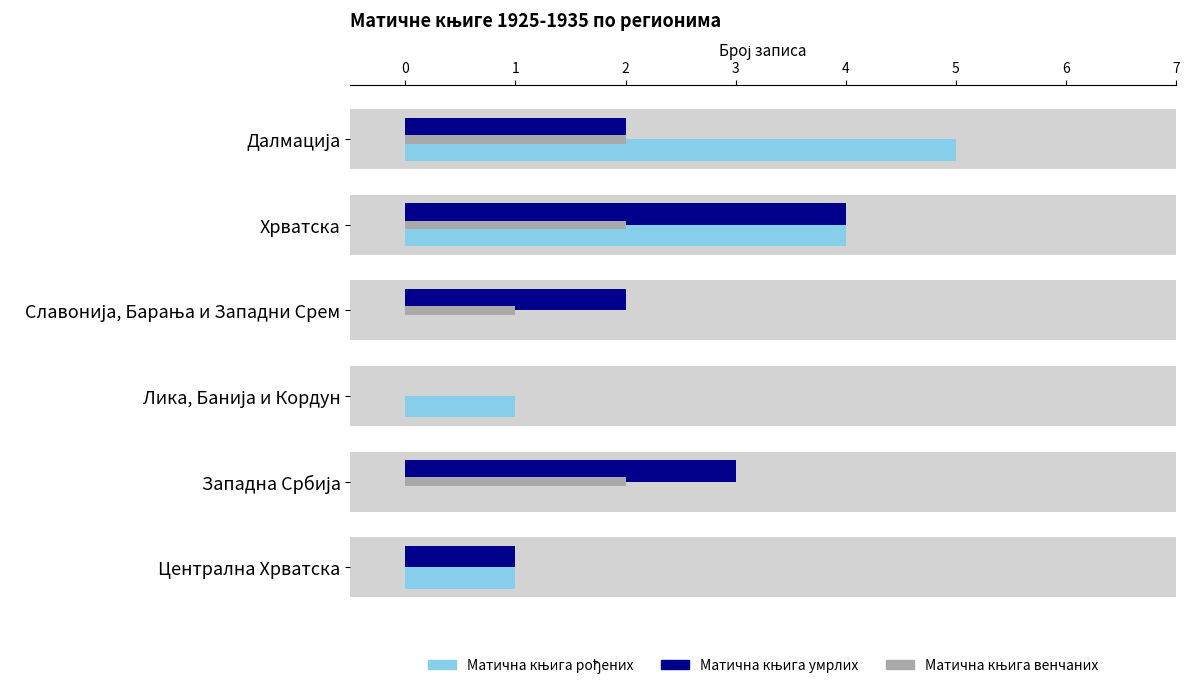

How many positive values does the Матична књига венчаних series have?

4